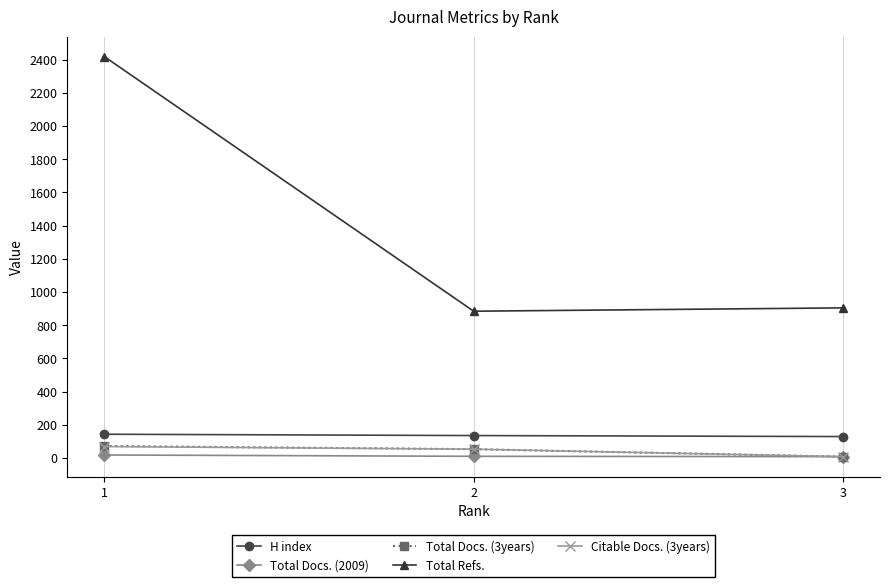

Is the value of Citable Docs. (3years) at 3 greater than the value of Total Docs. (3years) at 2?

No